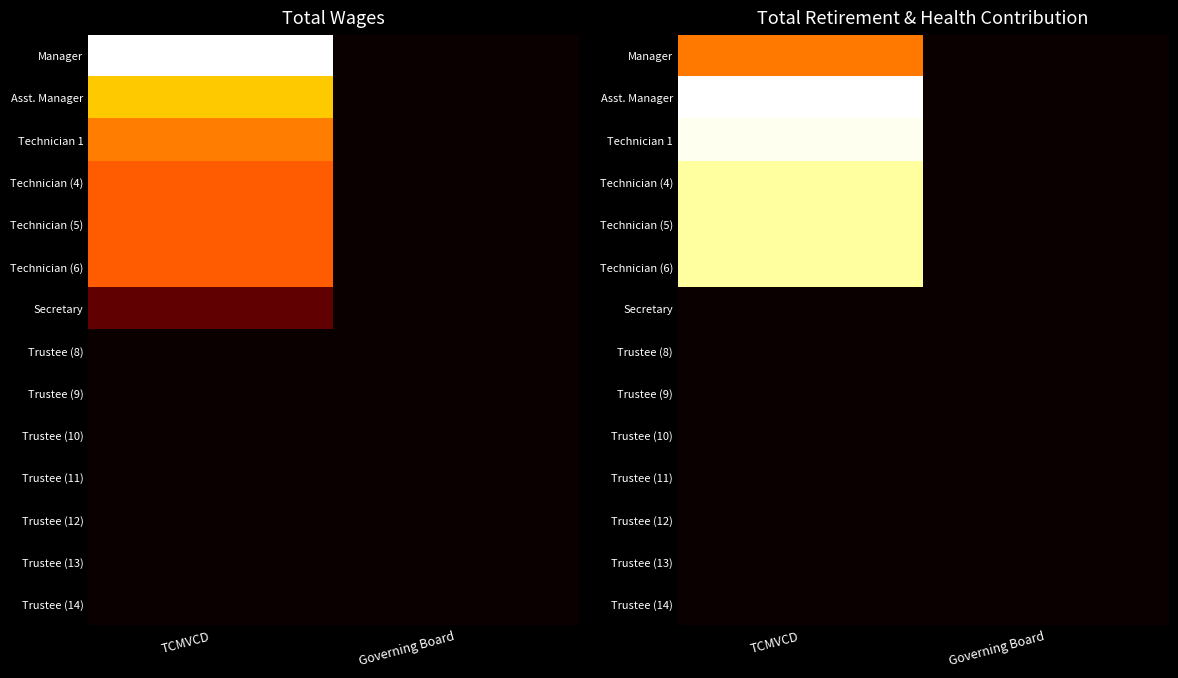

Which category has the highest value in the Technician (5) series?

TCMVCD